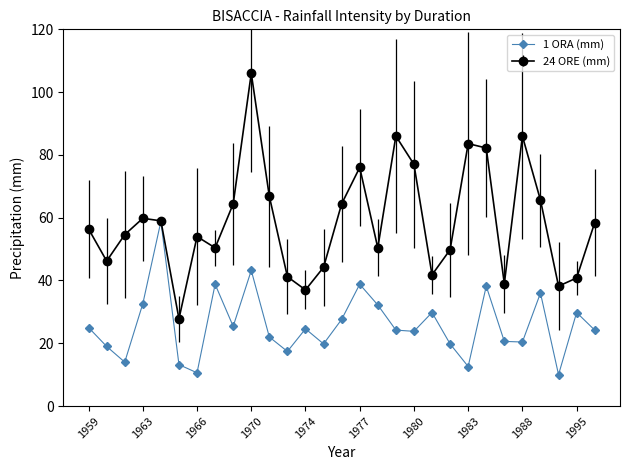

True or false: 24 ORE (mm) has more than 1 points higher than both neighbors.

True